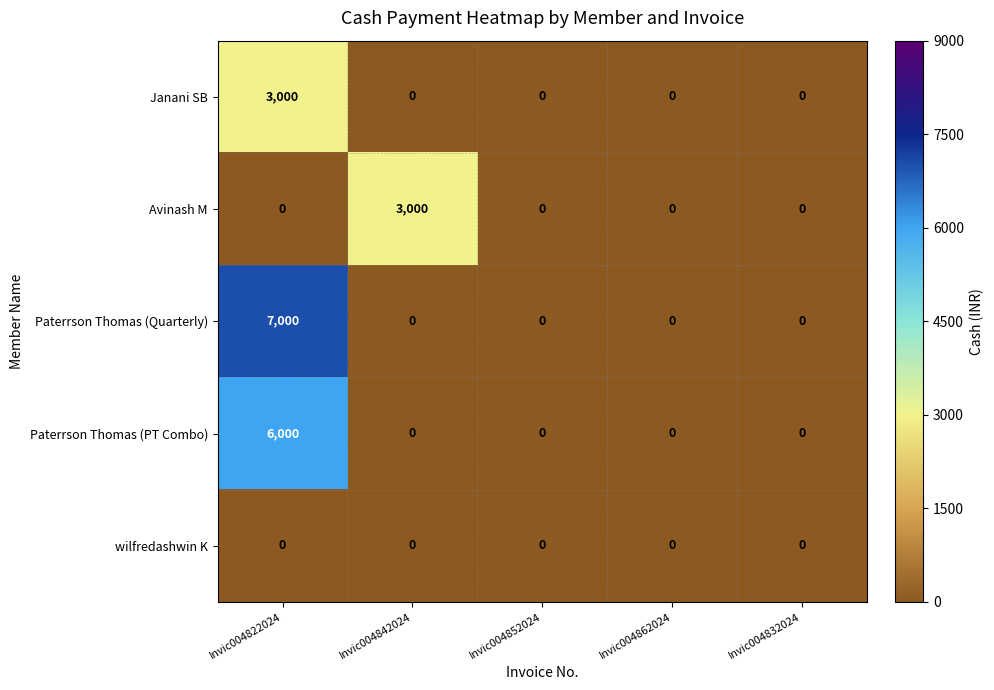

True or false: Paterrson Thomas (Quarterly) has a value of 0 at Invic004852024.

True